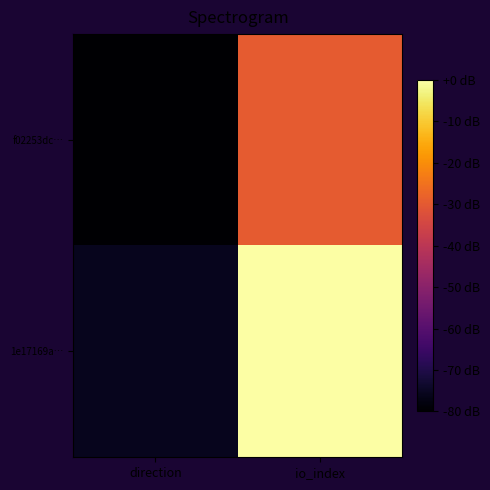

Reading left to right, transcribe all the data shown in this chart.

f02253dc…: direction=-80.0	io_index=-29.5
1e17169a…: direction=-75.8	io_index=0.0